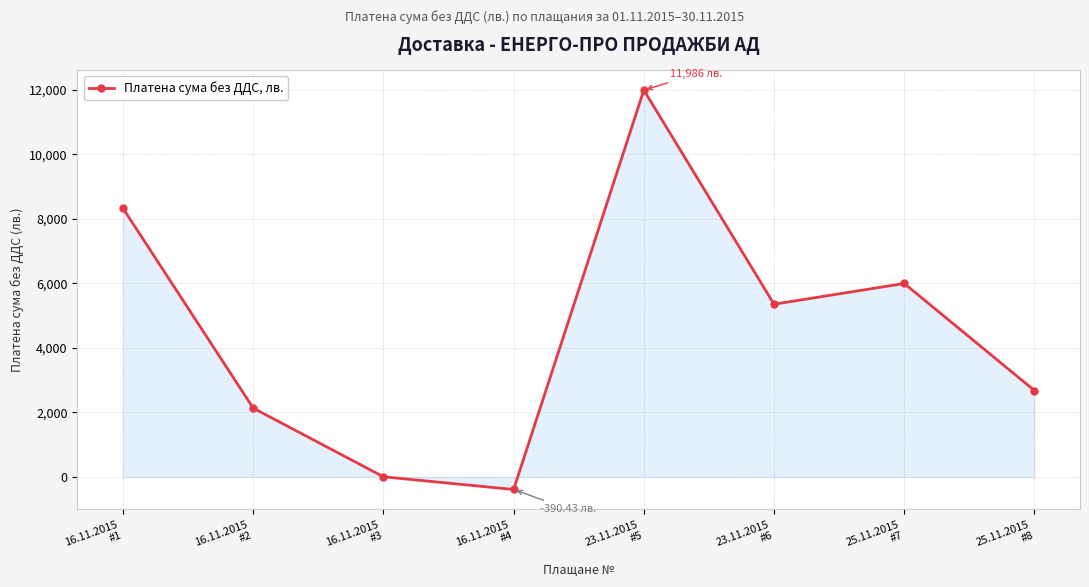

What is the label of the 7th point from the left?

25.11.2015
#7